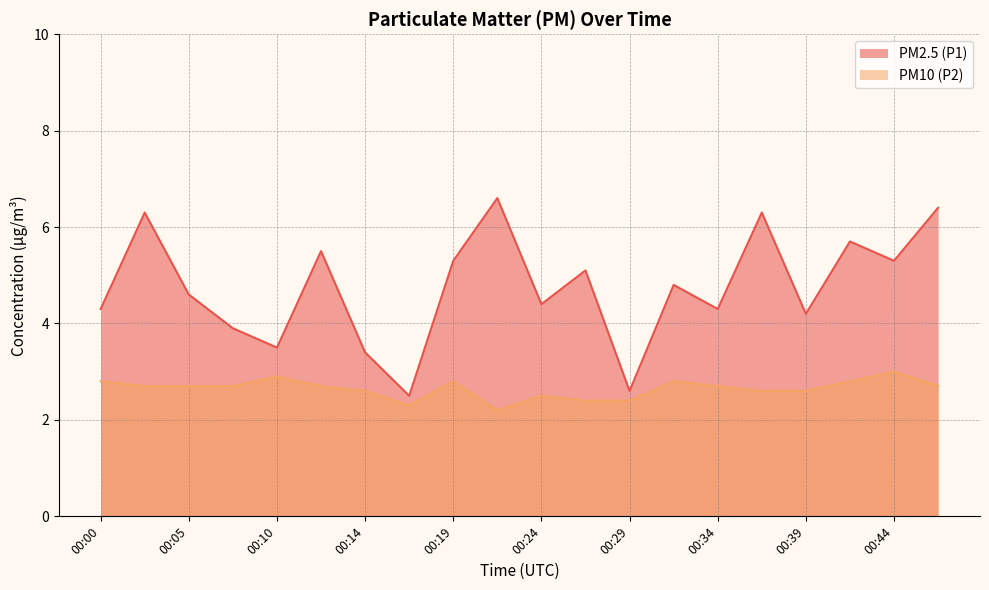

Does the chart have visible grid lines?

Yes